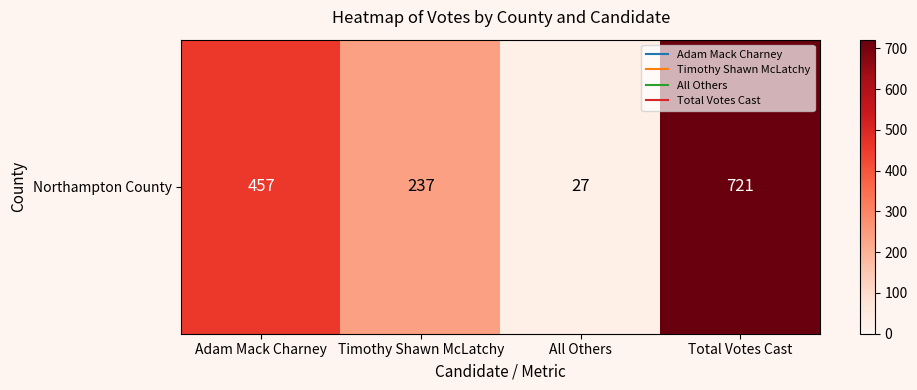

What is the difference between the values at Adam Mack Charney and All Others?

430